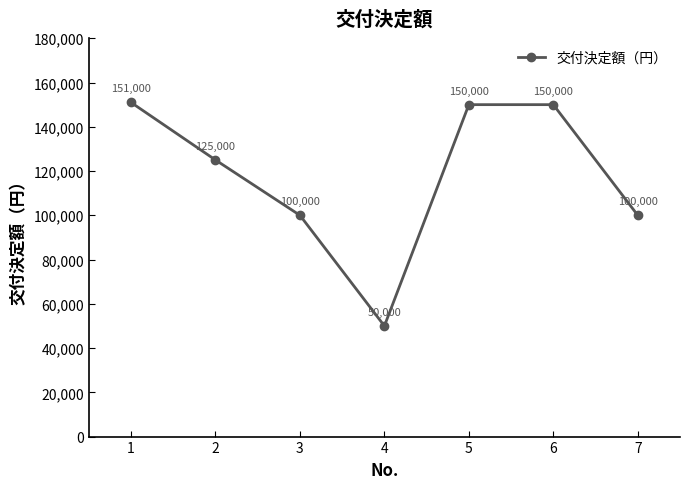

What is the sum of all values?

826000